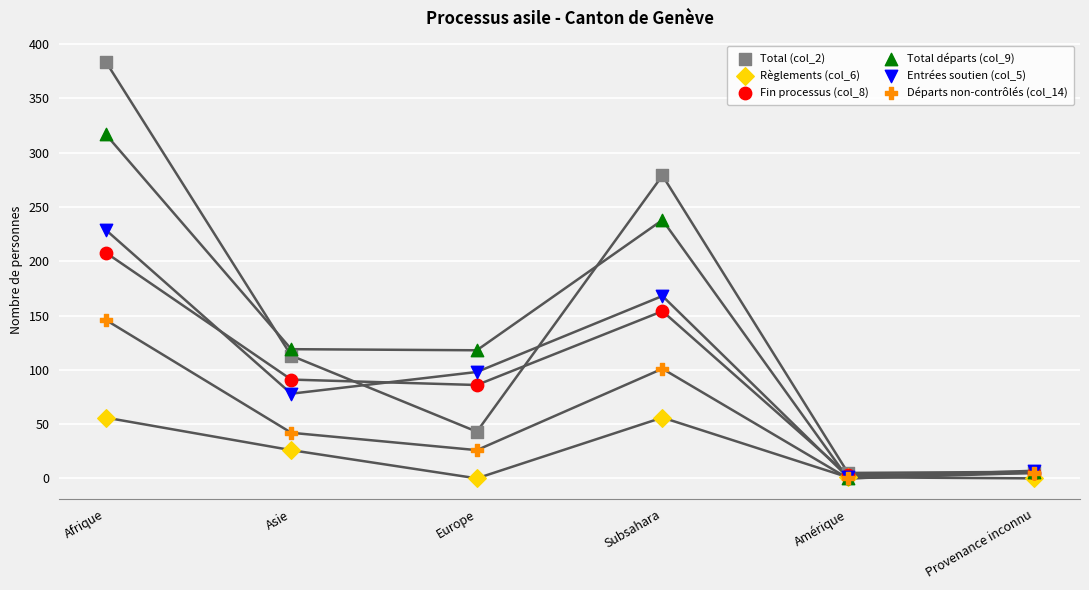

Which series has the widest spread of Y values?

Total (col_2)